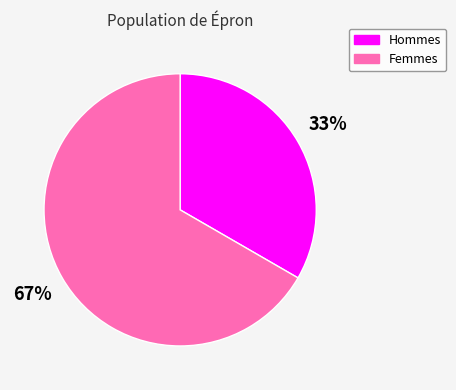

How many segments does this pie chart have?

2